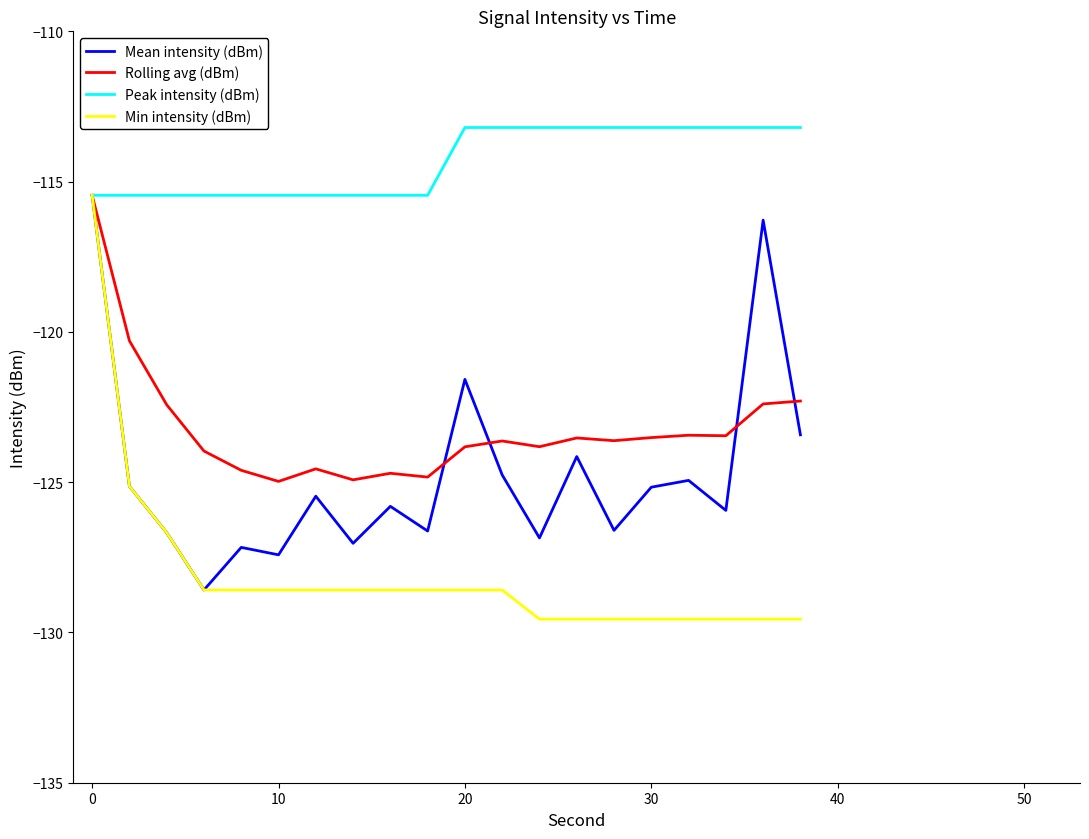

Does the chart display data point markers on the line(s)?

No